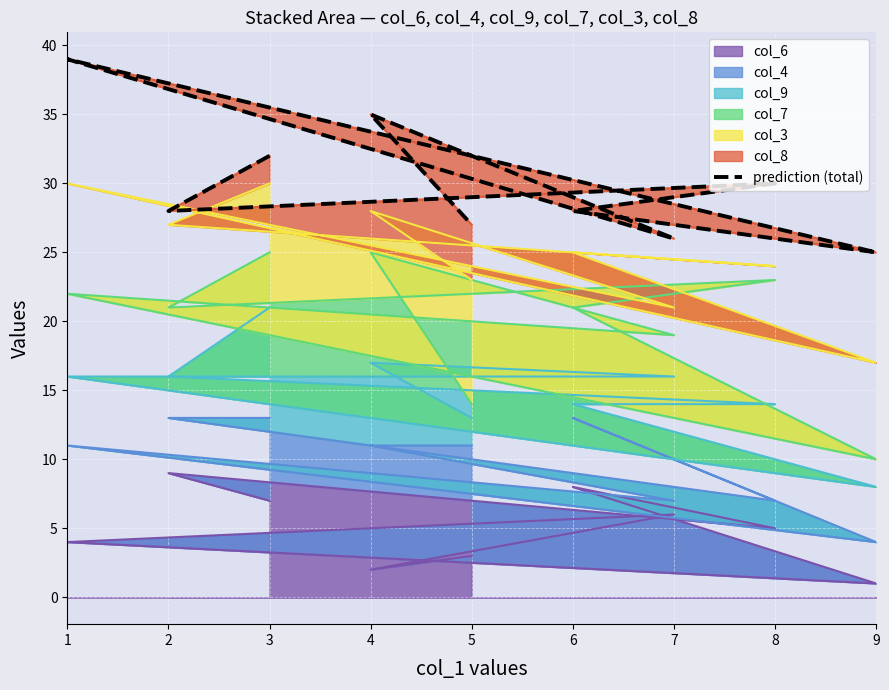

The value at 2 is 44. True or false?

False